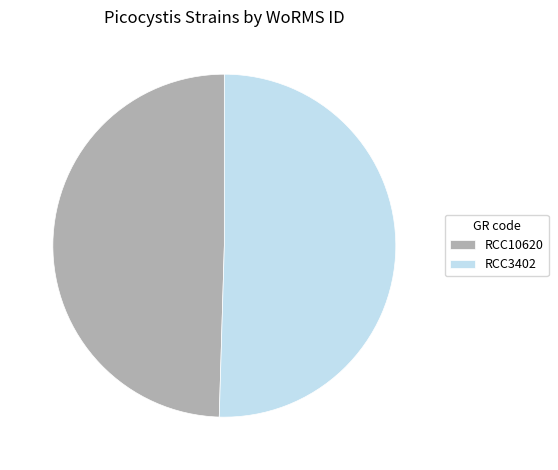

Which slice is the smallest?

RCC10620